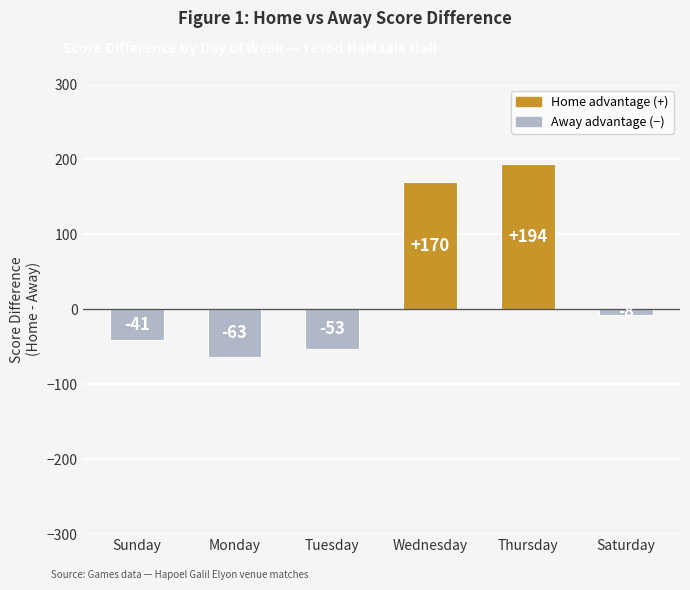

Which label corresponds to the smallest value in the chart?

Monday